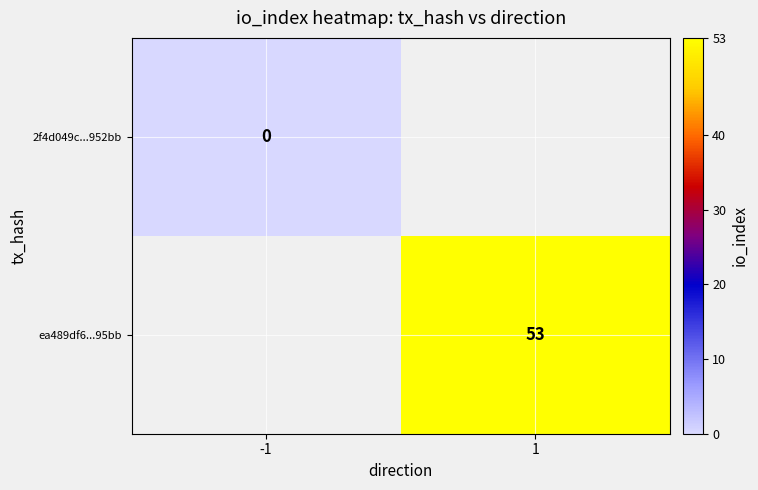

The ea489df6...95bb series shows 53 at 1. True or false?

True